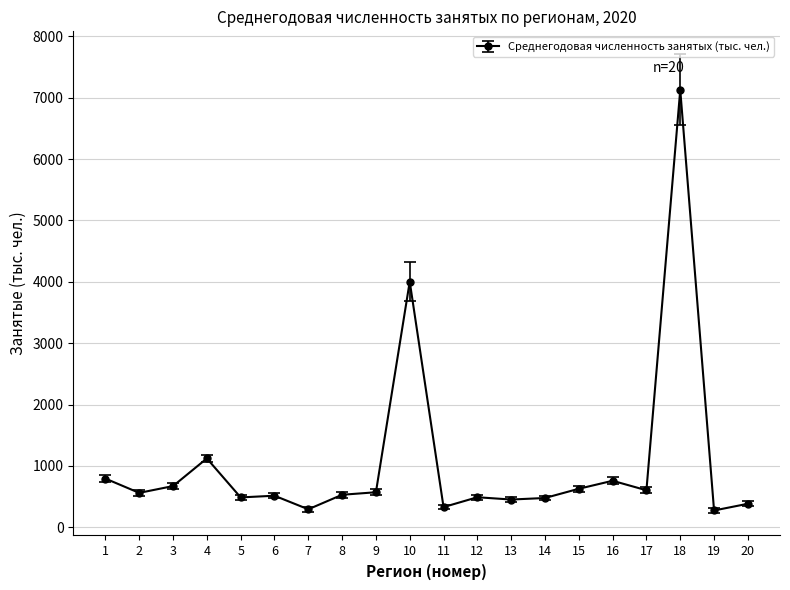

How many series are shown in this chart?

1